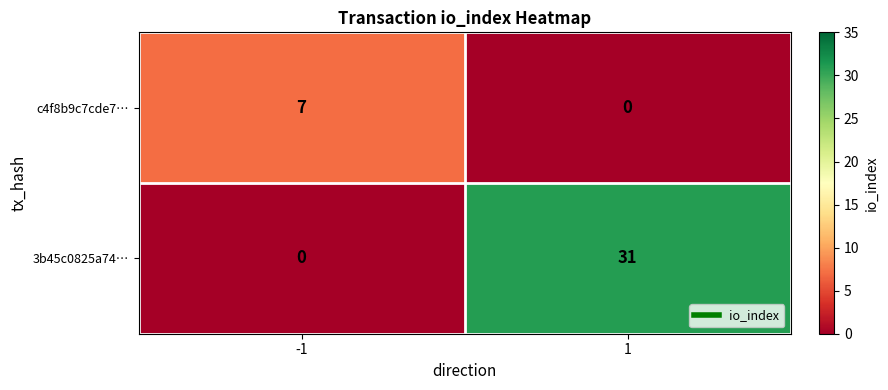

Reading right to left, transcribe all the data shown in this chart.

c4f8b9c7cde7…: 1=0	-1=7
3b45c0825a74…: 1=31	-1=0